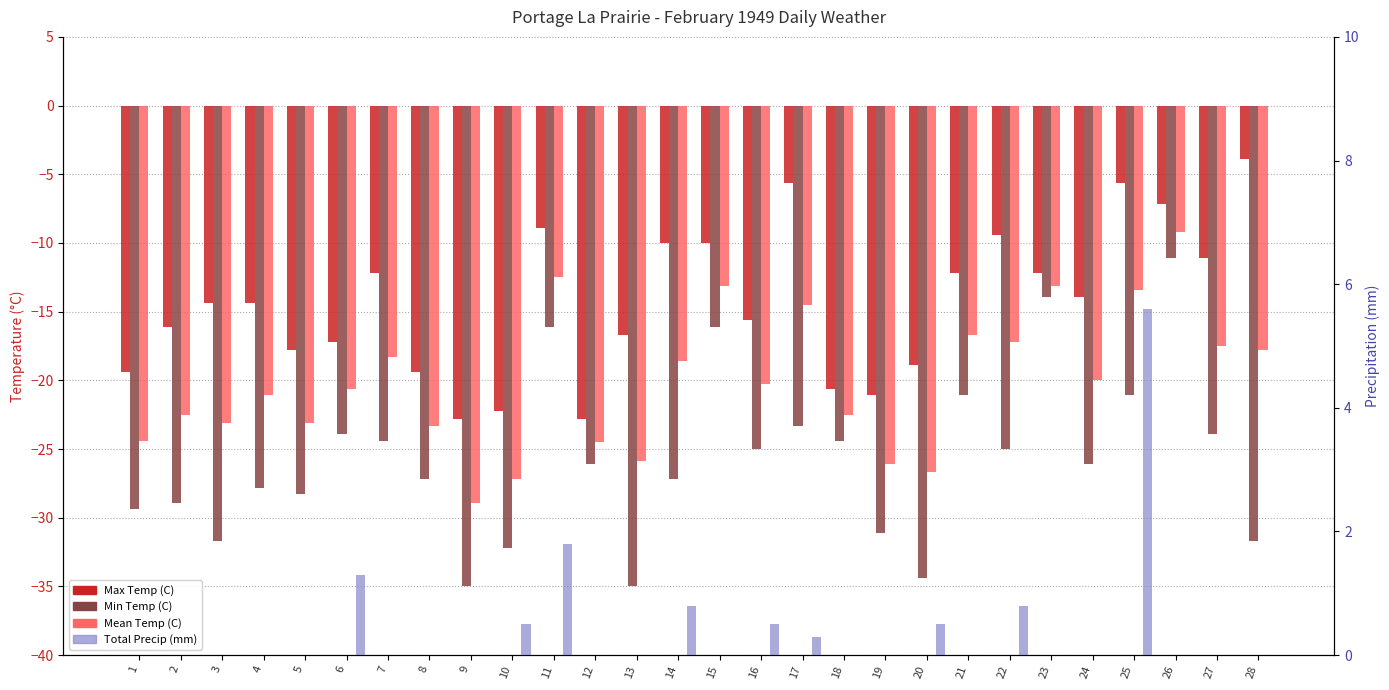

Reading left to right, list all the values displayed in this chart.

Max Temp (C): 1=-19.4	2=-16.1	3=-14.4	4=-14.4	5=-17.8	6=-17.2	7=-12.2	8=-19.4	9=-22.8	10=-22.2	11=-8.9	12=-22.8	13=-16.7	14=-10.0	15=-10.0	16=-15.6	17=-5.6	18=-20.6	19=-21.1	20=-18.9	21=-12.2	22=-9.4	23=-12.2	24=-13.9	25=-5.6	26=-7.2	27=-11.1	28=-3.9
Min Temp (C): 1=-29.4	2=-28.9	3=-31.7	4=-27.8	5=-28.3	6=-23.9	7=-24.4	8=-27.2	9=-35.0	10=-32.2	11=-16.1	12=-26.1	13=-35.0	14=-27.2	15=-16.1	16=-25.0	17=-23.3	18=-24.4	19=-31.1	20=-34.4	21=-21.1	22=-25.0	23=-13.9	24=-26.1	25=-21.1	26=-11.1	27=-23.9	28=-31.7
Mean Temp (C): 1=-24.4	2=-22.5	3=-23.1	4=-21.1	5=-23.1	6=-20.6	7=-18.3	8=-23.3	9=-28.9	10=-27.2	11=-12.5	12=-24.5	13=-25.9	14=-18.6	15=-13.1	16=-20.3	17=-14.5	18=-22.5	19=-26.1	20=-26.7	21=-16.7	22=-17.2	23=-13.1	24=-20.0	25=-13.4	26=-9.2	27=-17.5	28=-17.8
Total Precip (mm): 1=0.0	2=0.0	3=0.0	4=0.0	5=0.0	6=1.3	7=0.0	8=0.0	9=0.0	10=0.5	11=1.8	12=0.0	13=0.0	14=0.8	15=0.0	16=0.5	17=0.3	18=0.0	19=0.0	20=0.5	21=0.0	22=0.8	23=0.0	24=0.0	25=5.6	26=0.0	27=0.0	28=0.0